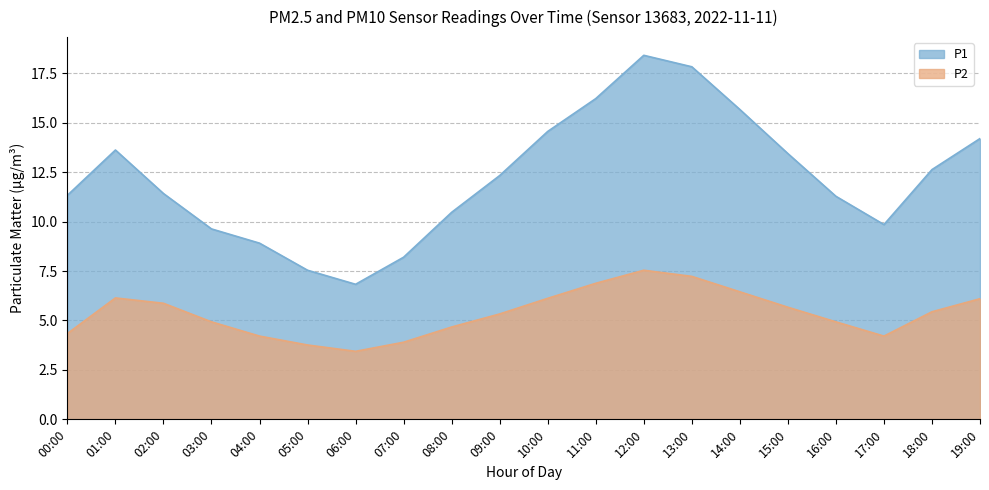

What is the difference between the maximum and minimum values in the P1 series?

11.6